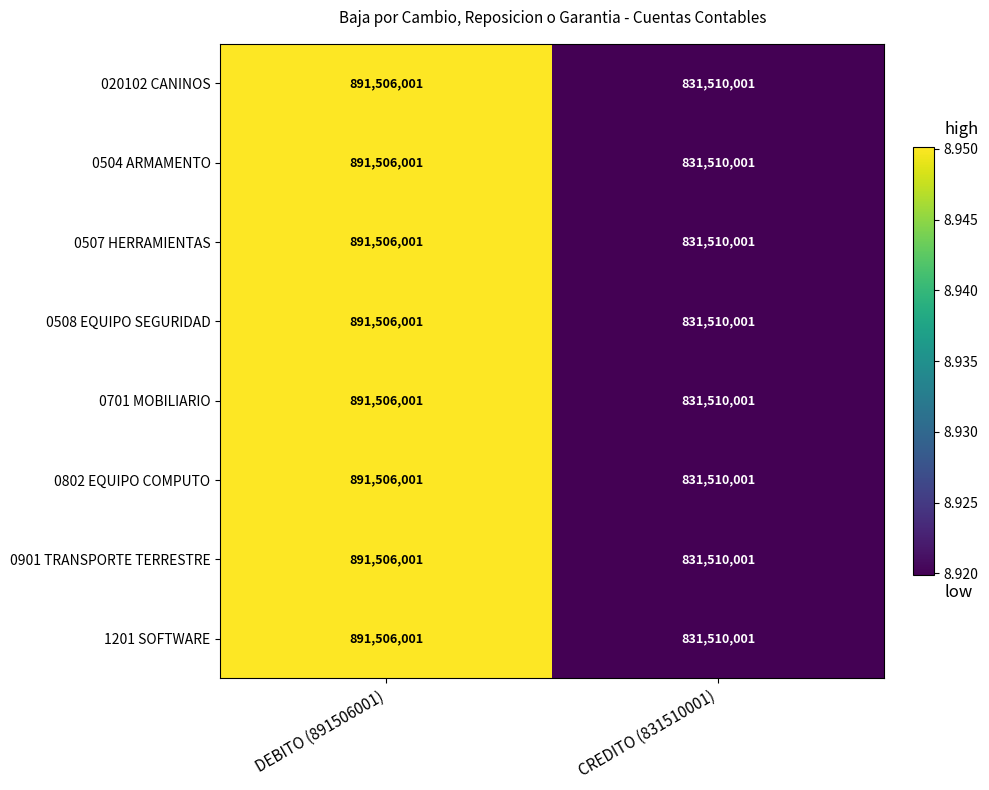

Reading right to left, list all the values displayed in this chart.

020102 CANINOS: 831510001	891506001
0504 ARMAMENTO: 831510001	891506001
0507 HERRAMIENTAS: 831510001	891506001
0508 EQUIPO SEGURIDAD: 831510001	891506001
0701 MOBILIARIO: 831510001	891506001
0802 EQUIPO COMPUTO: 831510001	891506001
0901 TRANSPORTE TERRESTRE: 831510001	891506001
1201 SOFTWARE: 831510001	891506001